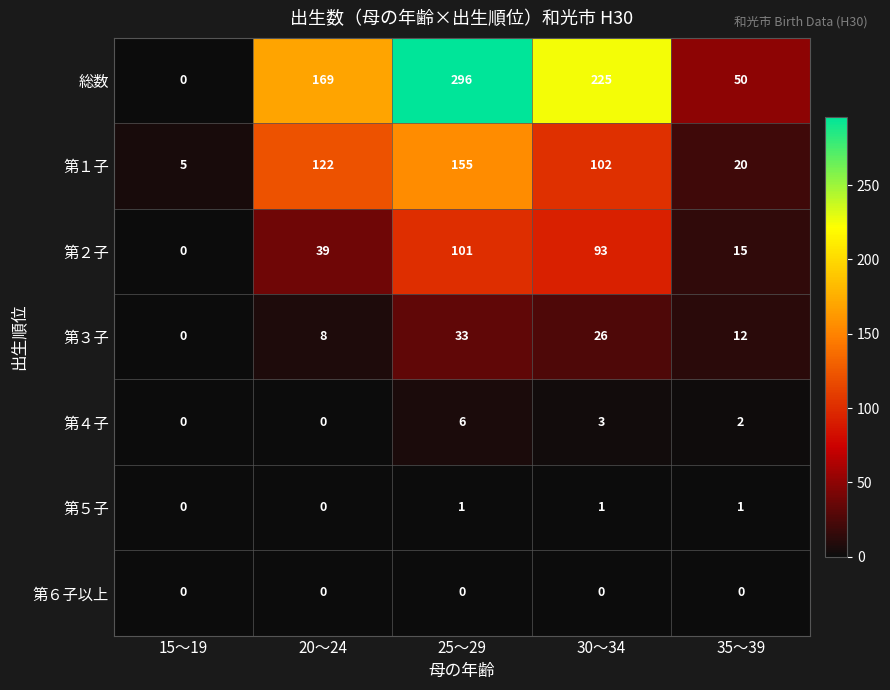

The 第１子 series shows 35 at 35～39. True or false?

False